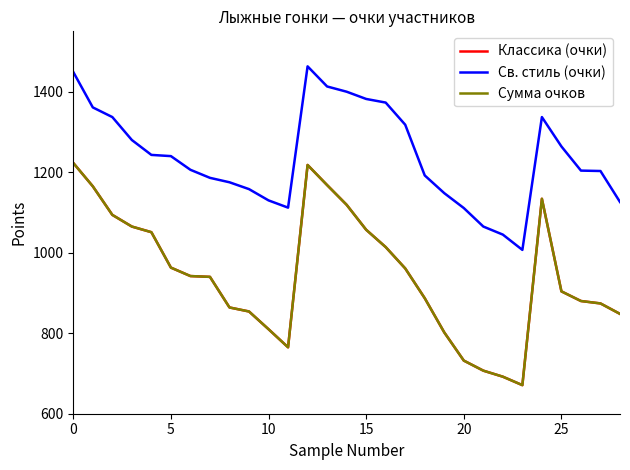

Is this an area chart (filled region under the line)?

No